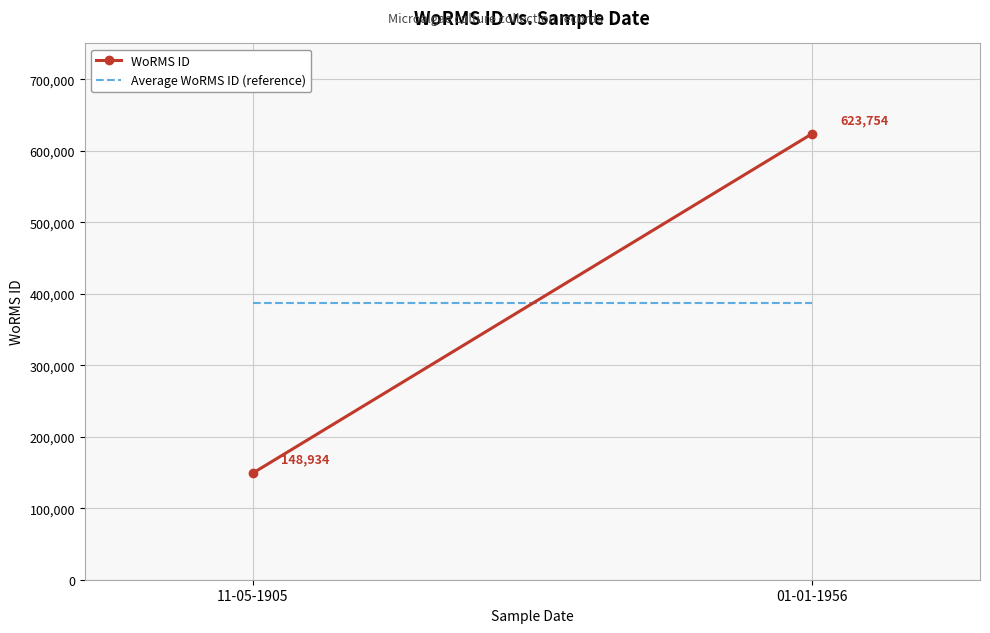

What is the spread (max minus min) of values at 11-05-1905?

237410